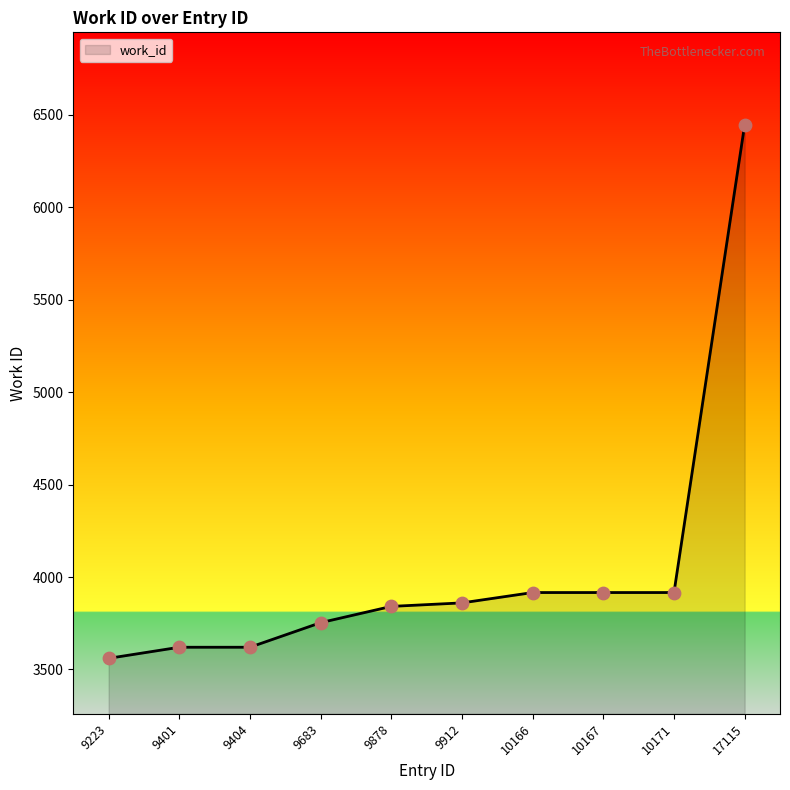

Between 9912 and 9223, which is larger?

9912